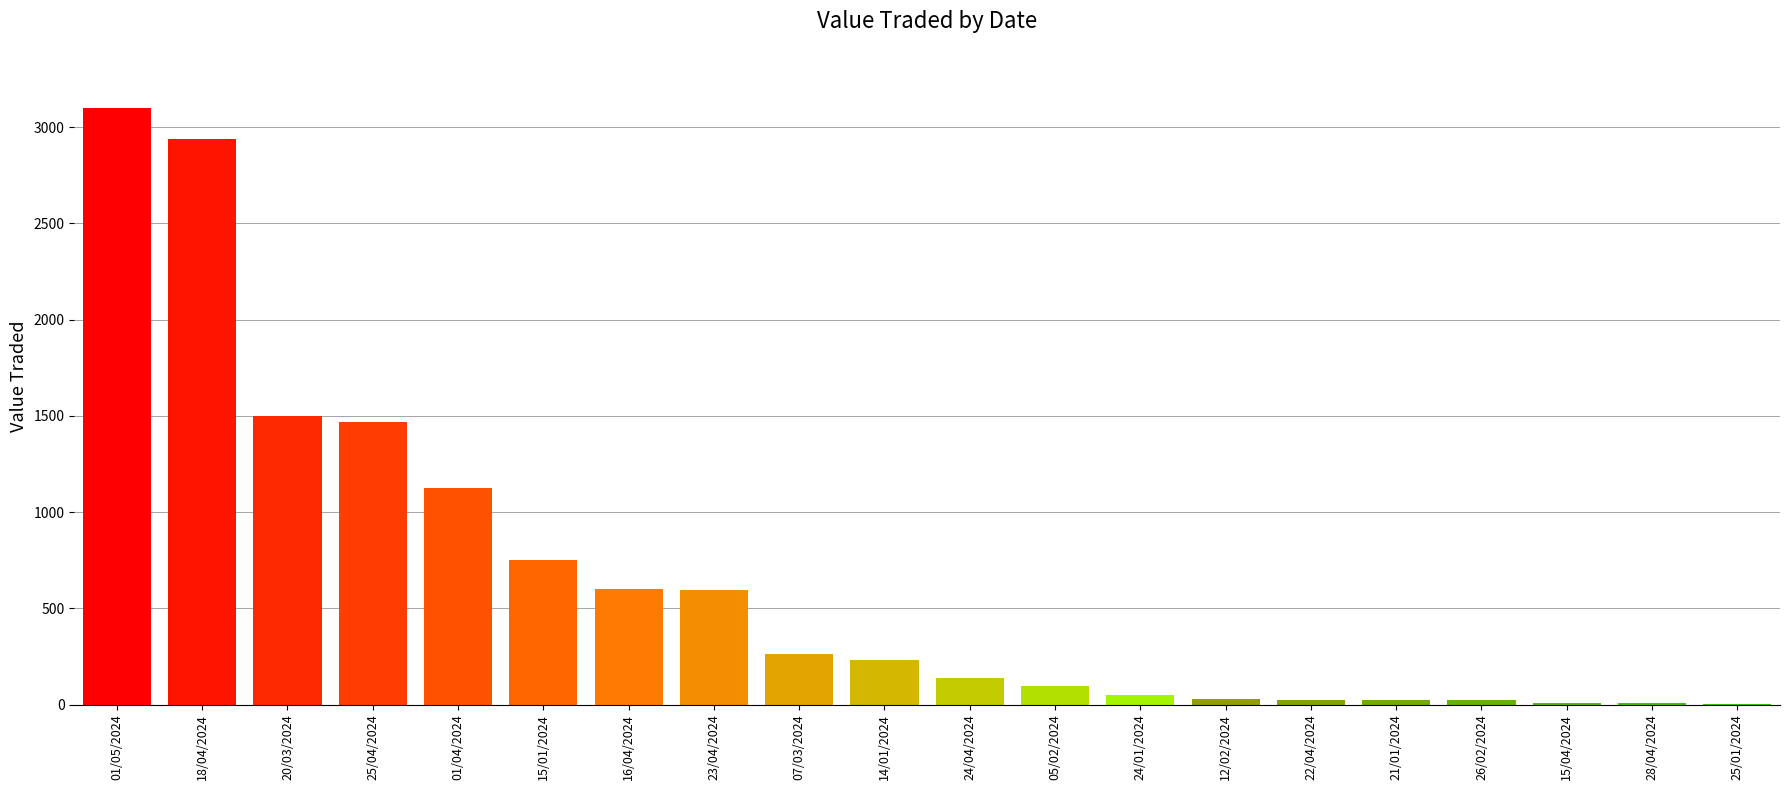

True or false: the data shows 1127 at 01/04/2024.

True